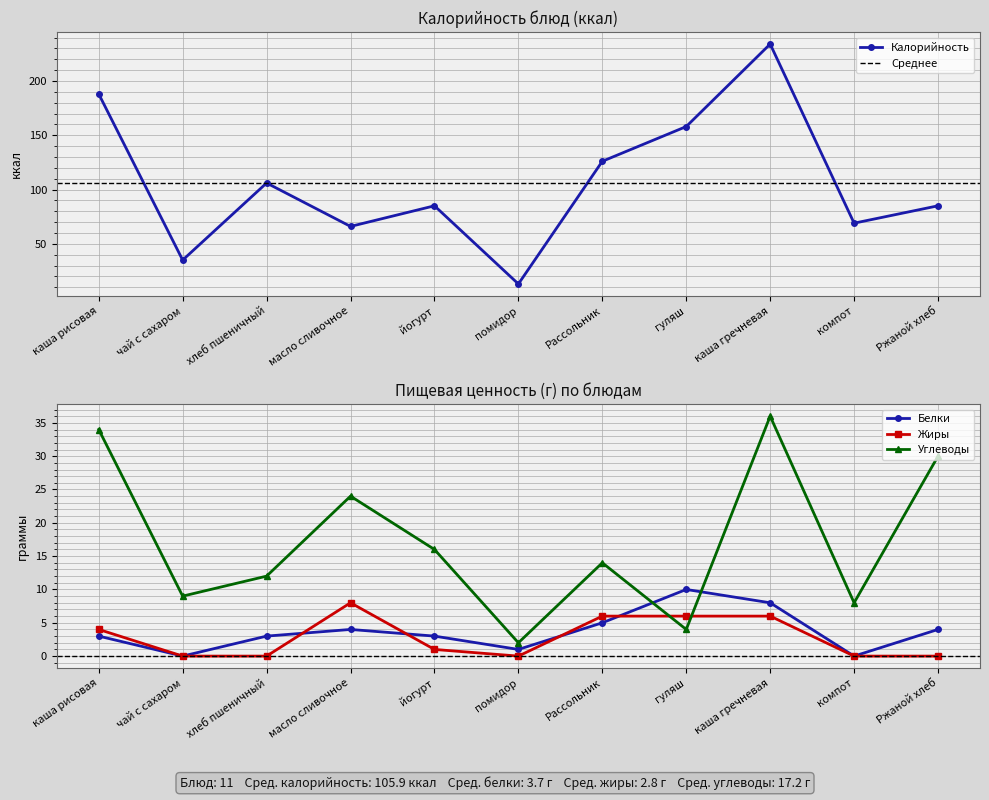

Between which two adjacent categories do Белки and Жиры first intersect?

хлеб пшеничный and масло сливочное